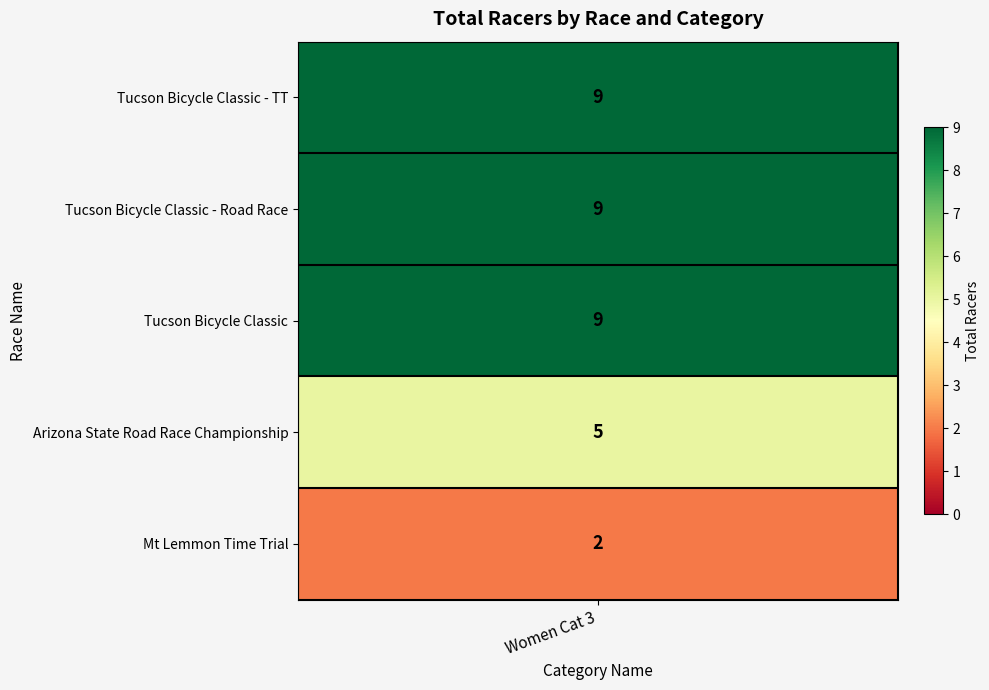

Is it true that the value at Arizona State Road Race Championship is 5?

True